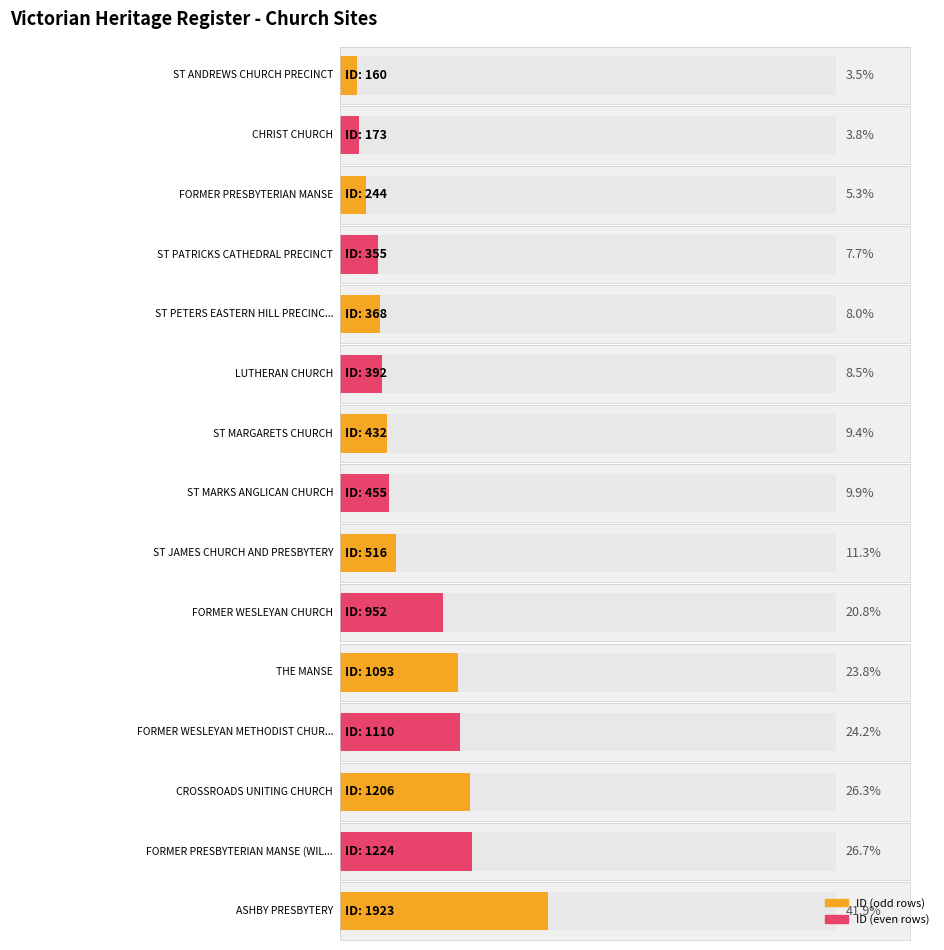

What is the difference between the values at FORMER PRESBYTERIAN MANSE (WILLIAMSTOWN) and ST MARGARETS CHURCH?

792